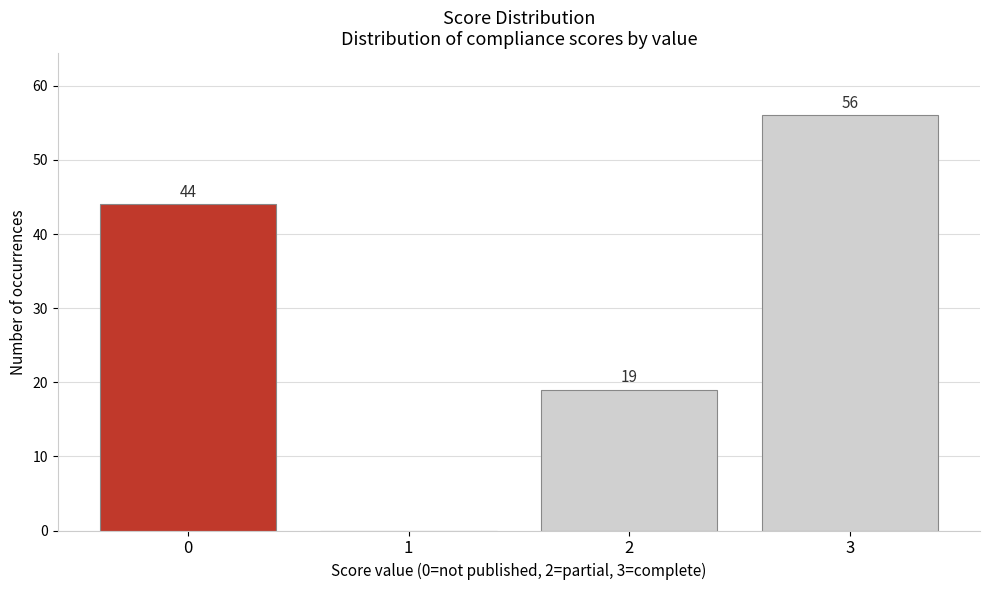

Reading right to left, extract all data points from this chart.

3=56	2=19	1=0	0=44